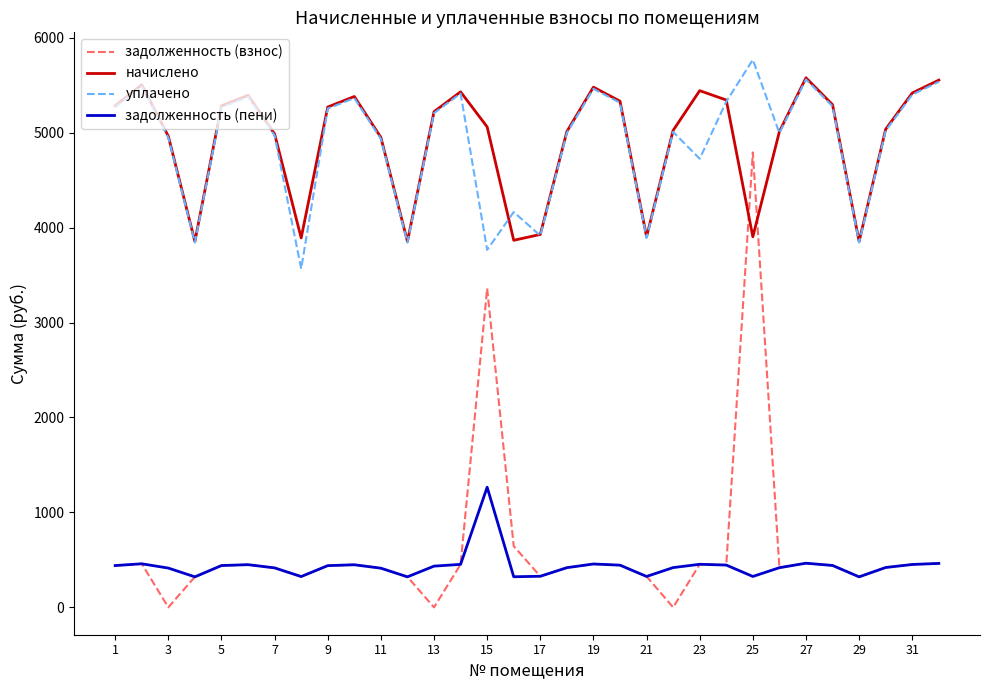

True or false: задолженность (пени) and уплачено cross at least once.

False